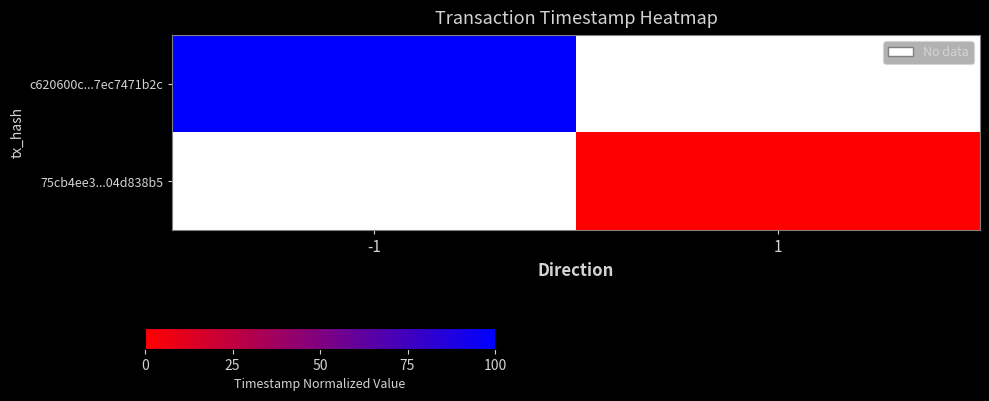

How many distinct data groups are displayed?

2